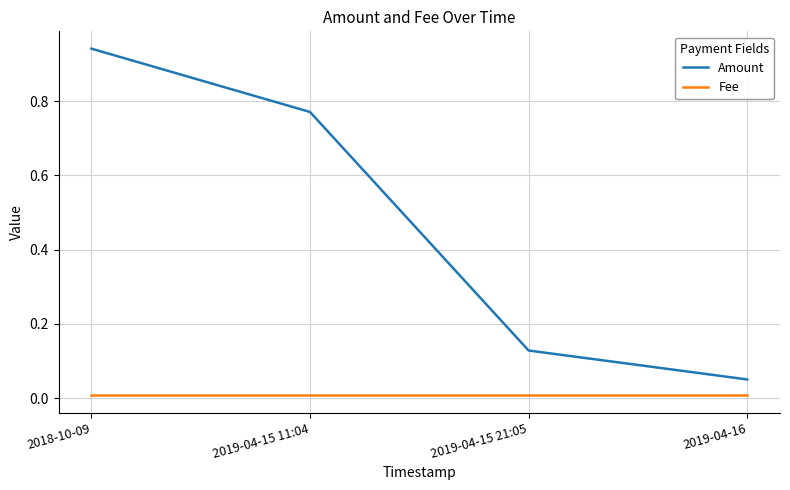

Which series changed the most between 2018-10-09 and 2019-04-15 21:05?

Amount